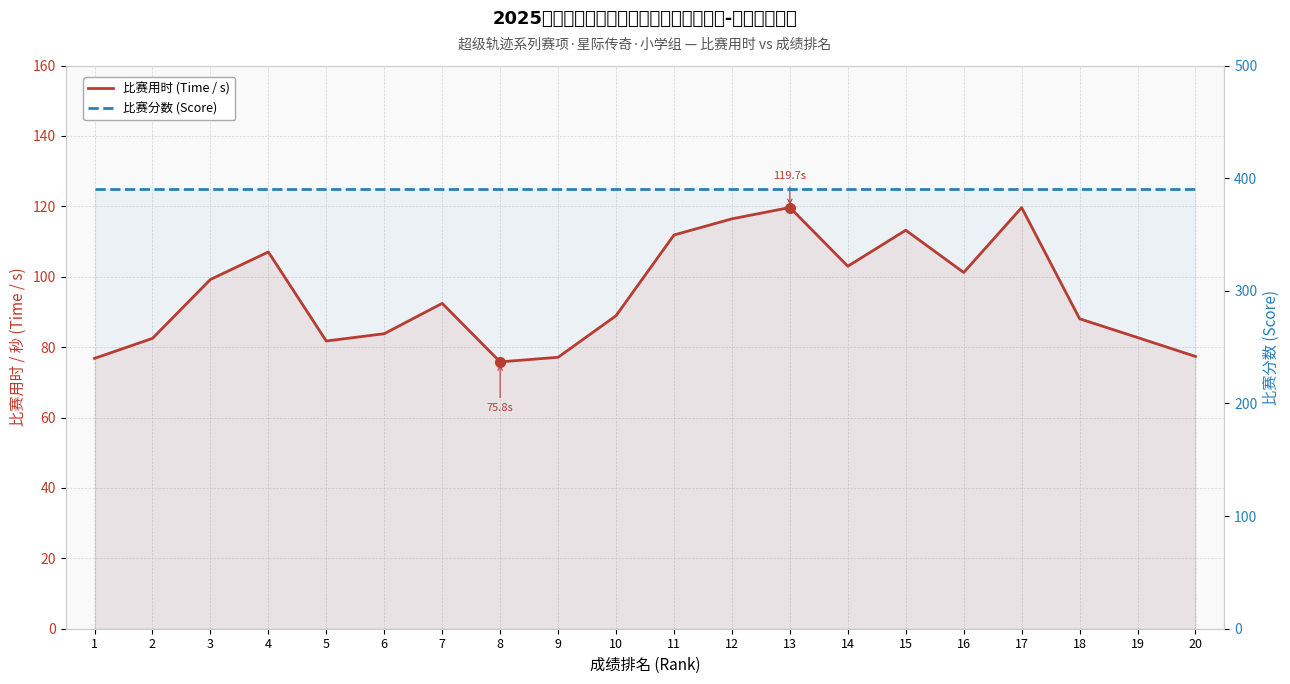

The value of 比赛用时 (Time / s) at 16 is 166.9. True or false?

False